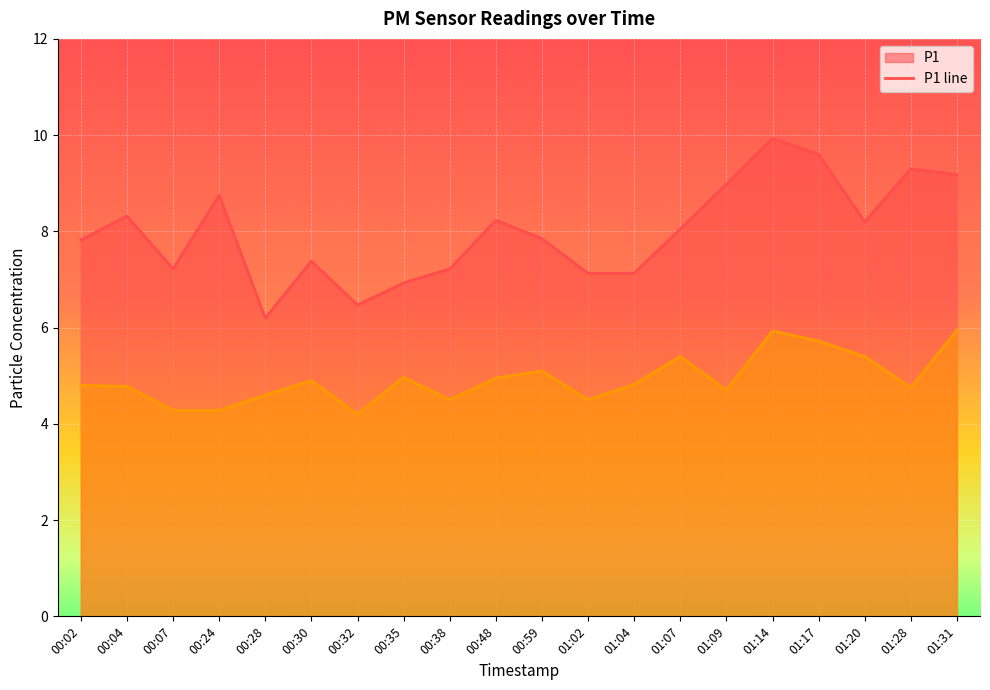

How many interior local valleys does the P1 series have?

4